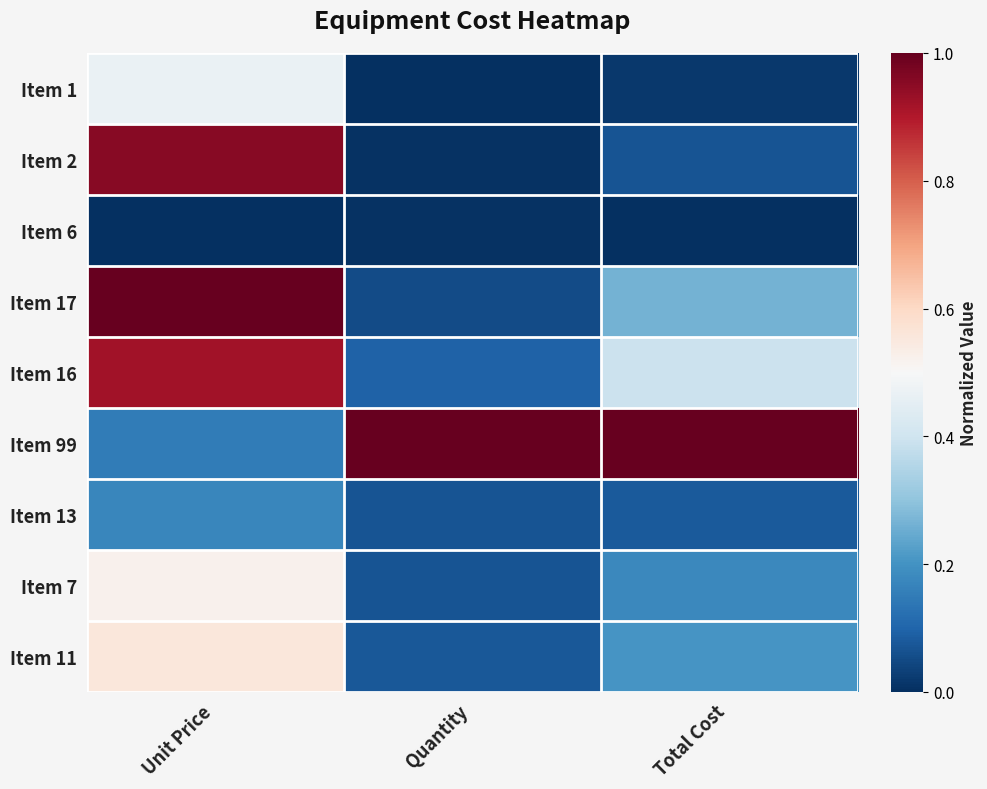

Reading right to left, what are all the values shown in this chart?

Item 1: Total Cost=0.0	Quantity=0.0	Unit Price=0.5
Item 2: Total Cost=0.1	Quantity=0.0	Unit Price=1.0
Item 6: Total Cost=0.0	Quantity=0.0	Unit Price=0.0
Item 17: Total Cost=0.3	Quantity=0.1	Unit Price=1.0
Item 16: Total Cost=0.4	Quantity=0.1	Unit Price=0.9
Item 99: Total Cost=1.0	Quantity=1.0	Unit Price=0.2
Item 13: Total Cost=0.1	Quantity=0.1	Unit Price=0.2
Item 7: Total Cost=0.2	Quantity=0.1	Unit Price=0.5
Item 11: Total Cost=0.2	Quantity=0.1	Unit Price=0.6